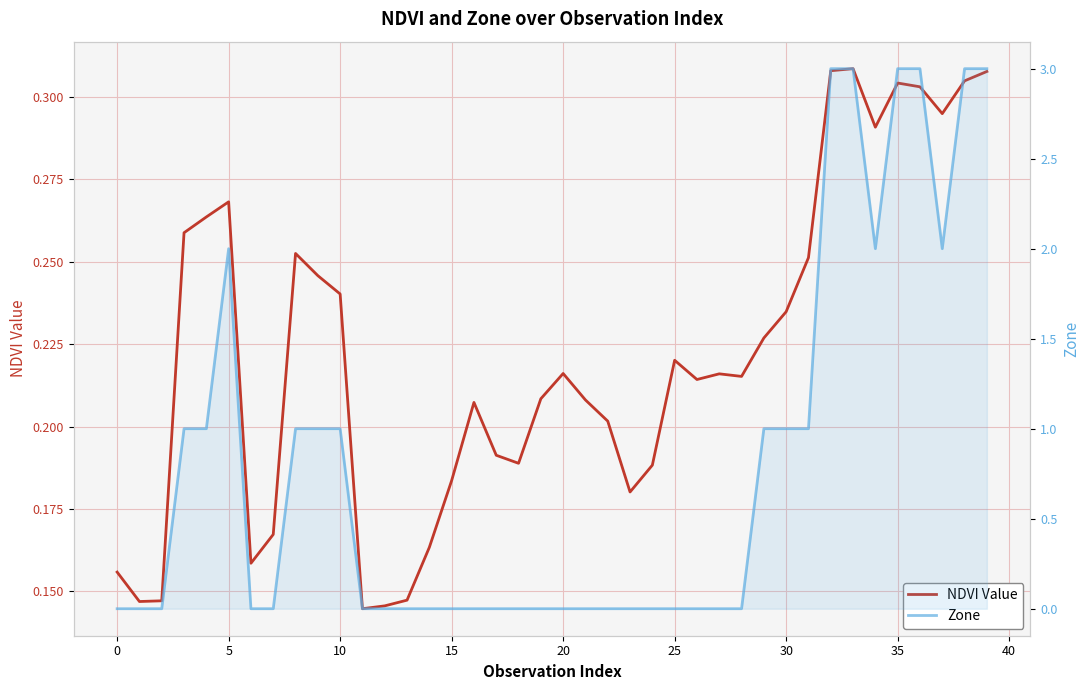

What is the value of the NDVI Value point at the 37th from the left?

0.3